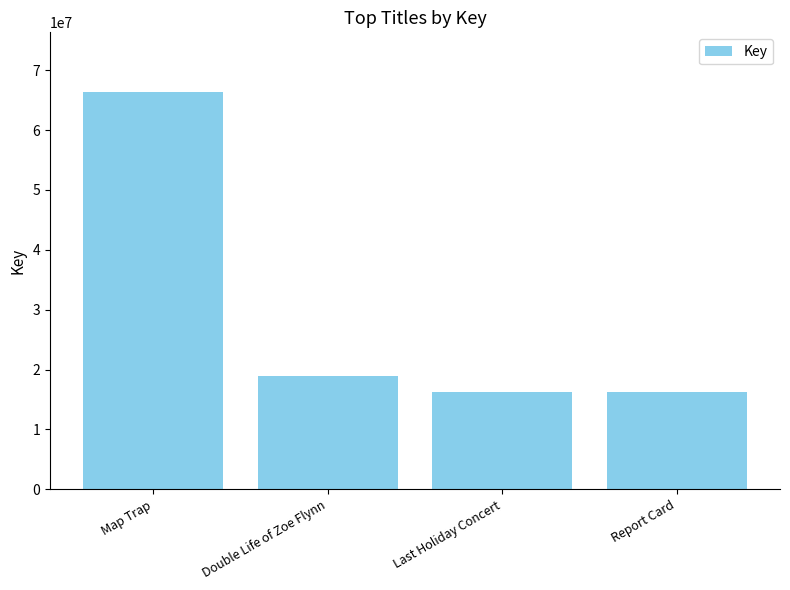

At which category does the chart reach its peak across all series?

Map Trap